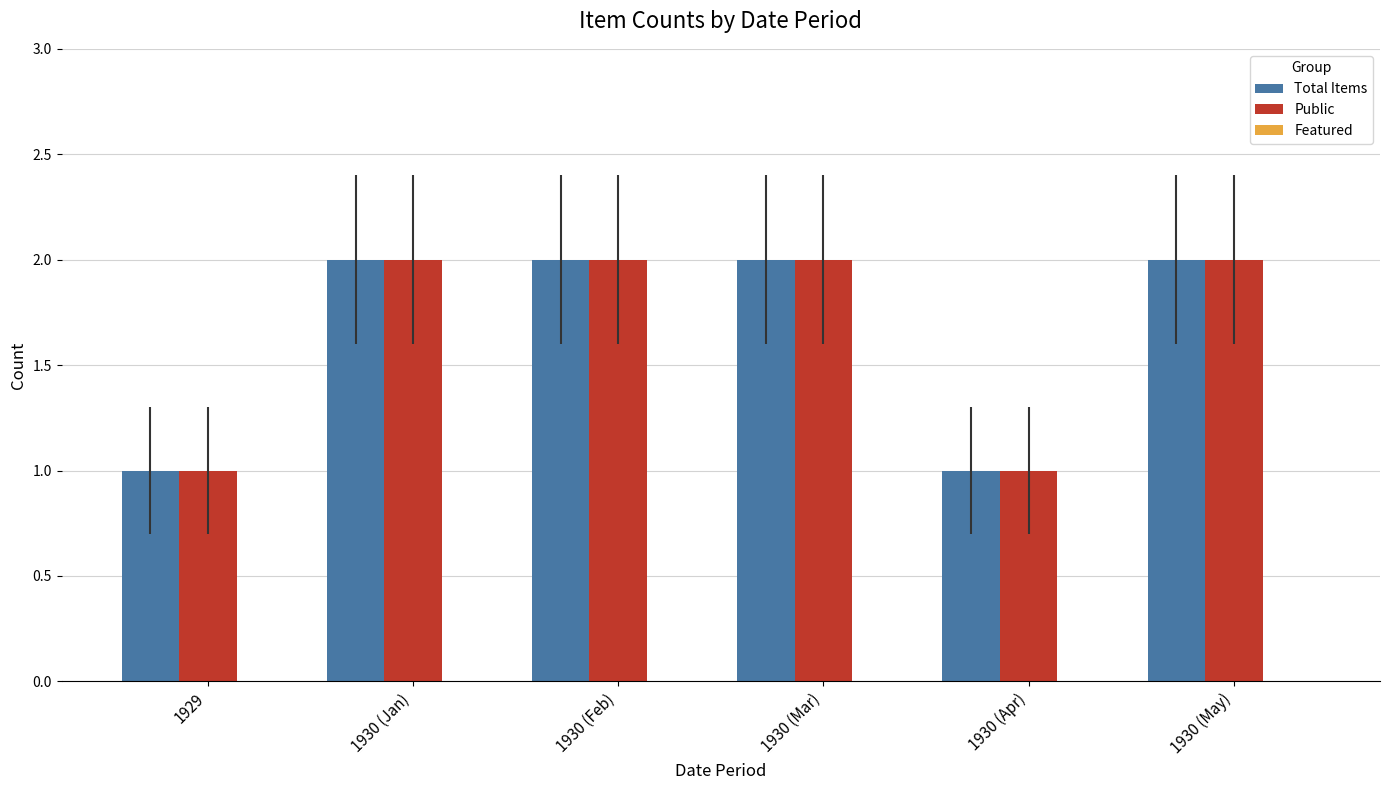

What is the sum of the Total Items values at 1930 (Mar) and 1930 (Apr)?

3